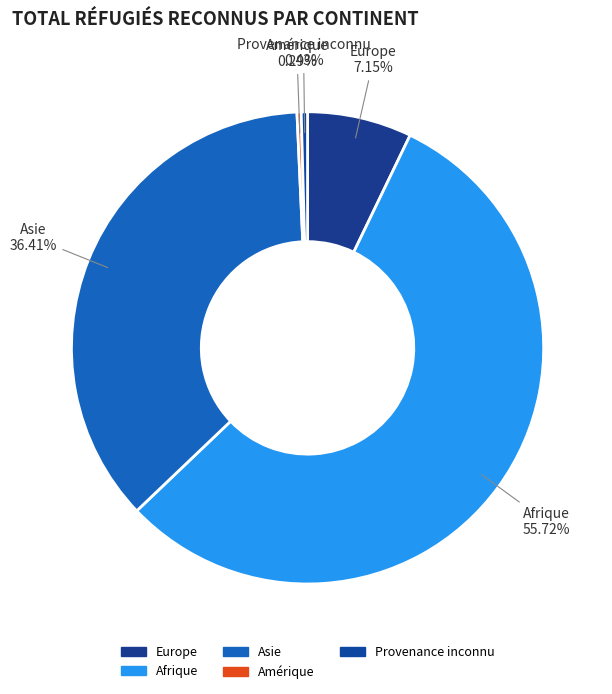

What is the largest slice in the pie chart?

Afrique